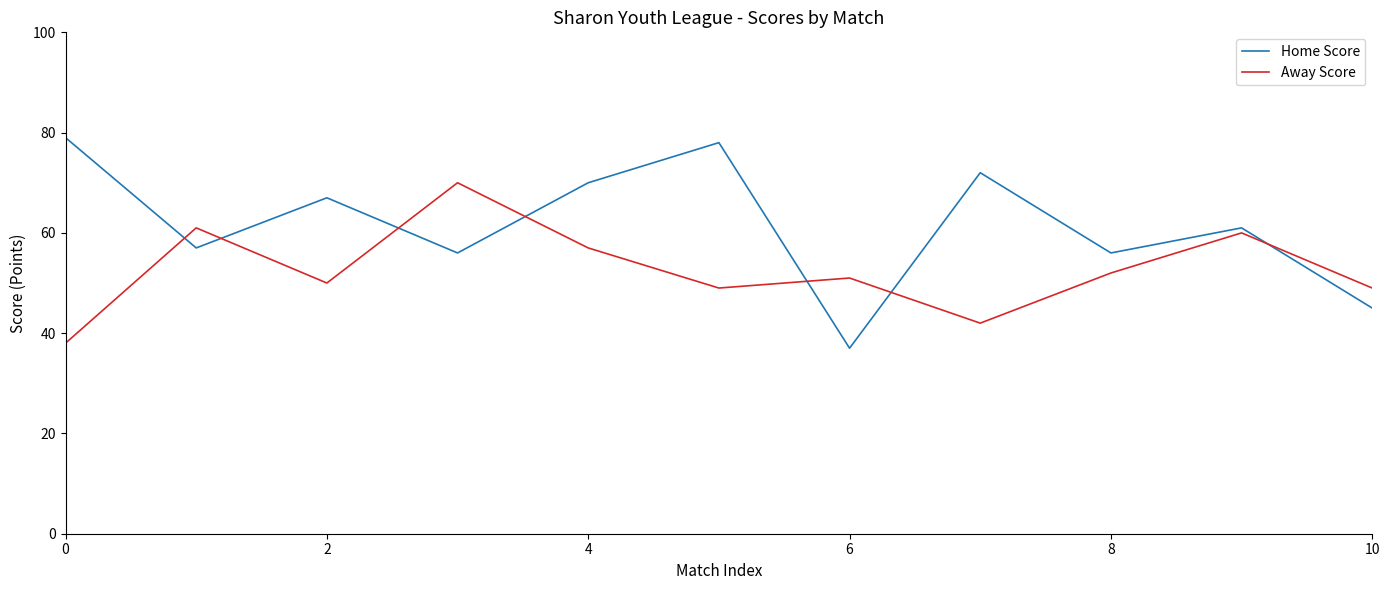

Which series has the largest total across all categories?

Home Score